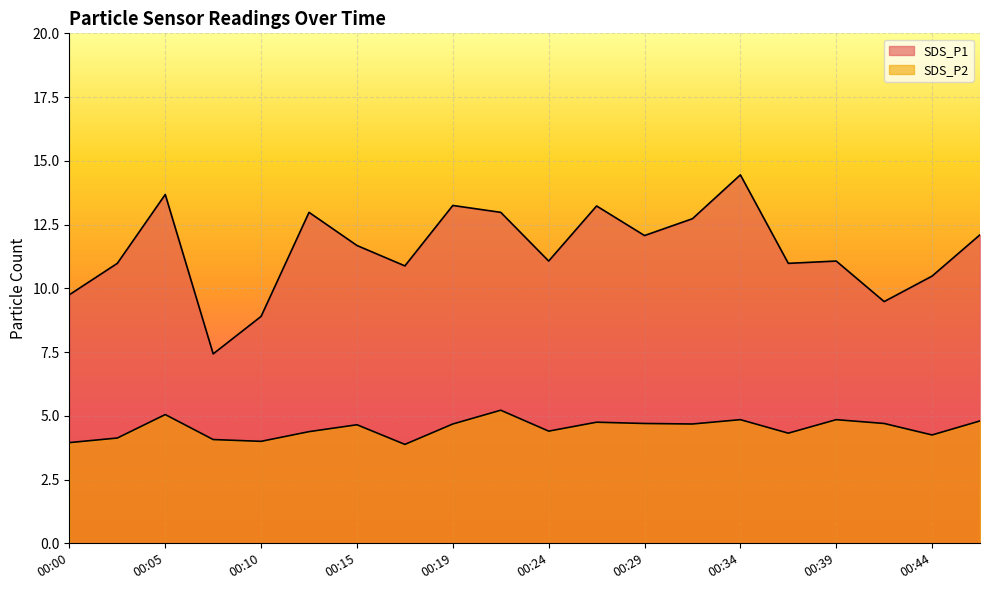

How many series are shown in this chart?

2